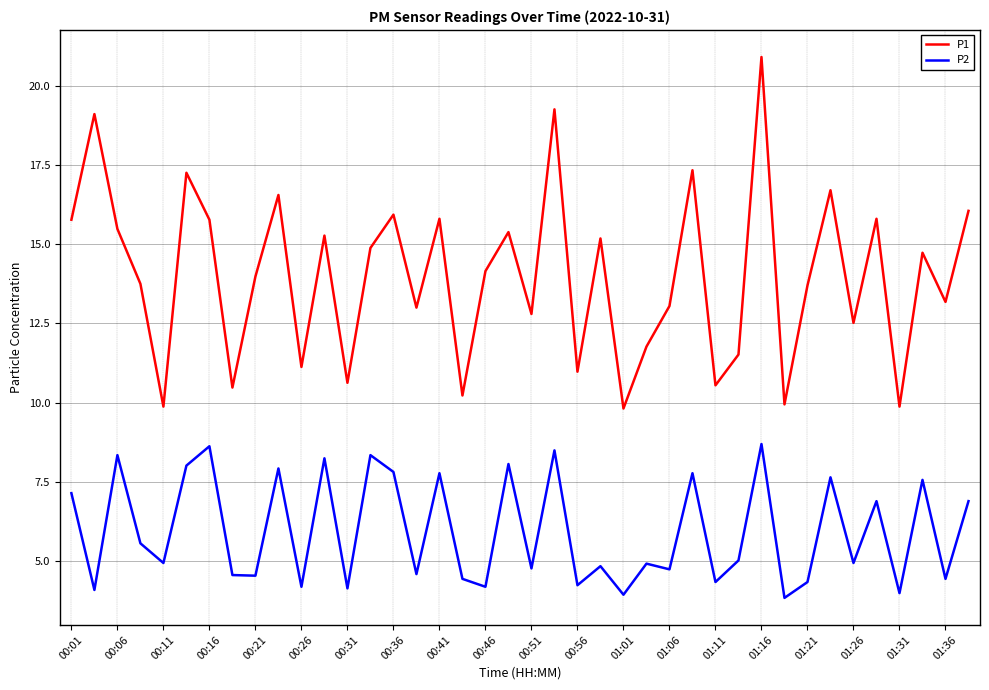

Which series has the largest range (max minus min)?

P1